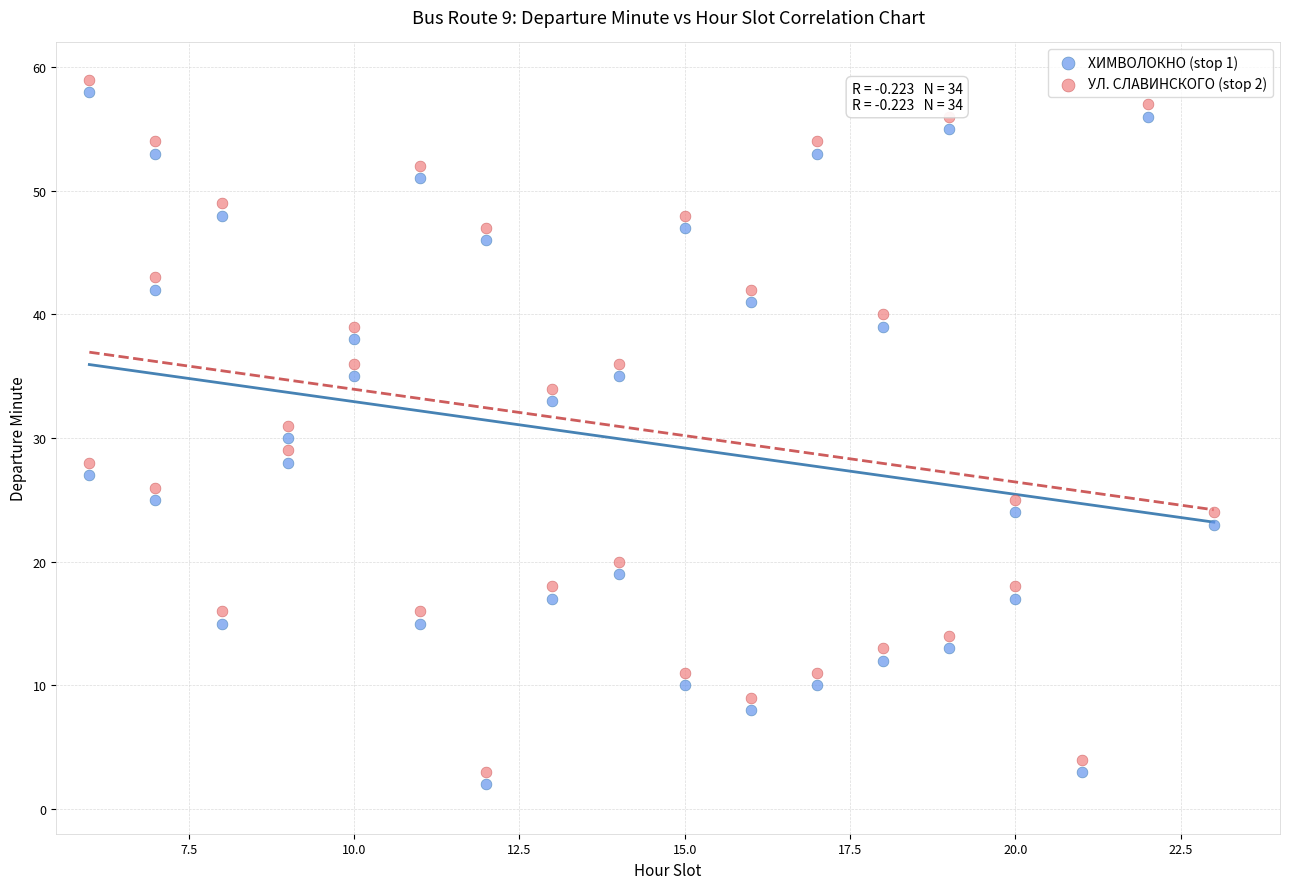

Across all data points, what is the range of Y values (max minus min)?

57